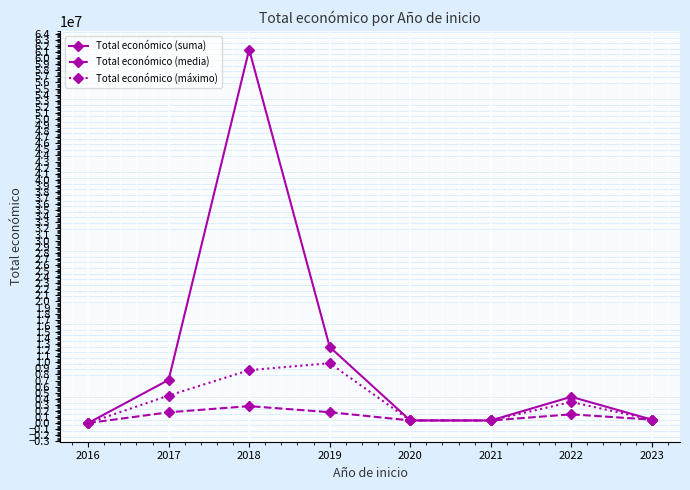

At which category is the sum across all series the highest?

2018